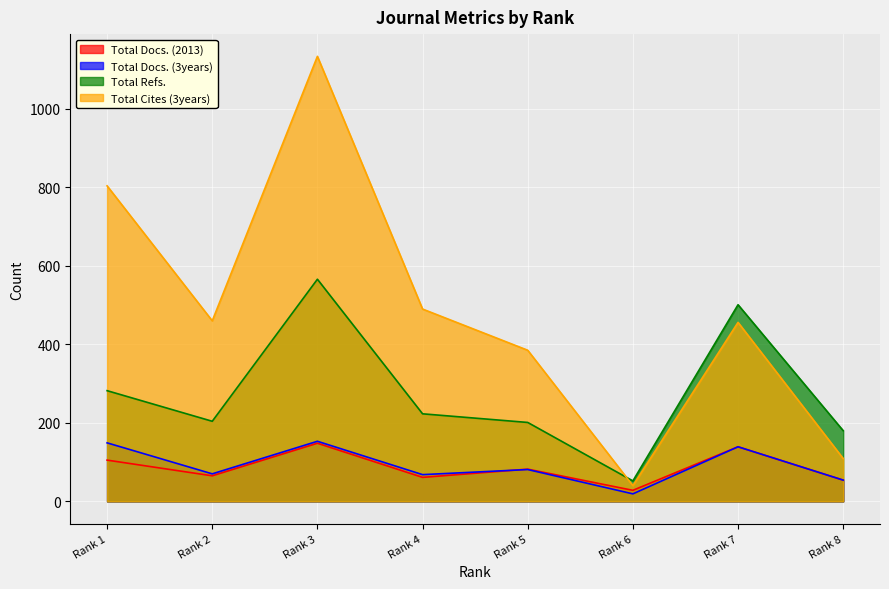

Reading left to right, list all the values displayed in this chart.

Total Docs. (2013): Rank 1=105	Rank 2=65	Rank 3=148	Rank 4=61	Rank 5=82	Rank 6=28	Rank 7=139	Rank 8=54
Total Docs. (3years): Rank 1=149	Rank 2=70	Rank 3=153	Rank 4=68	Rank 5=81	Rank 6=19	Rank 7=139	Rank 8=54
Total Refs.: Rank 1=282	Rank 2=204	Rank 3=566	Rank 4=223	Rank 5=201	Rank 6=52	Rank 7=501	Rank 8=180
Total Cites (3years): Rank 1=804	Rank 2=460	Rank 3=1134	Rank 4=490	Rank 5=385	Rank 6=40	Rank 7=456	Rank 8=109